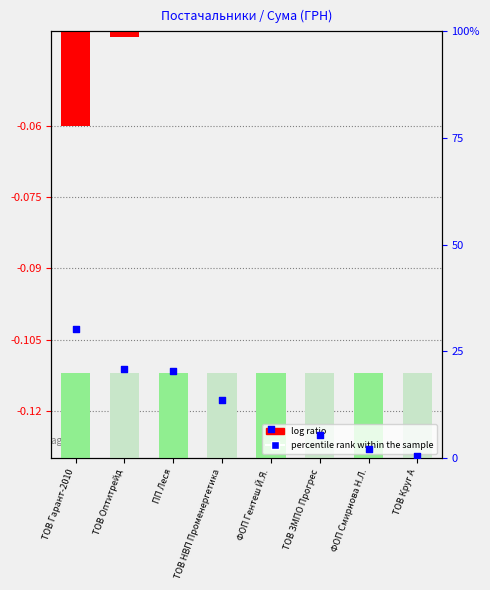

What is the total value across all series at ТОВ ЗМПО Прогрес?

5.5